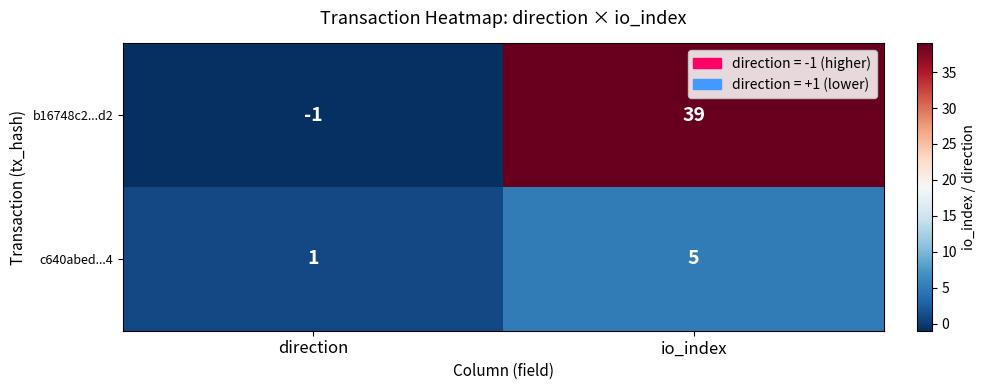

The b16748c2...d2 series shows 55 at io_index. True or false?

False